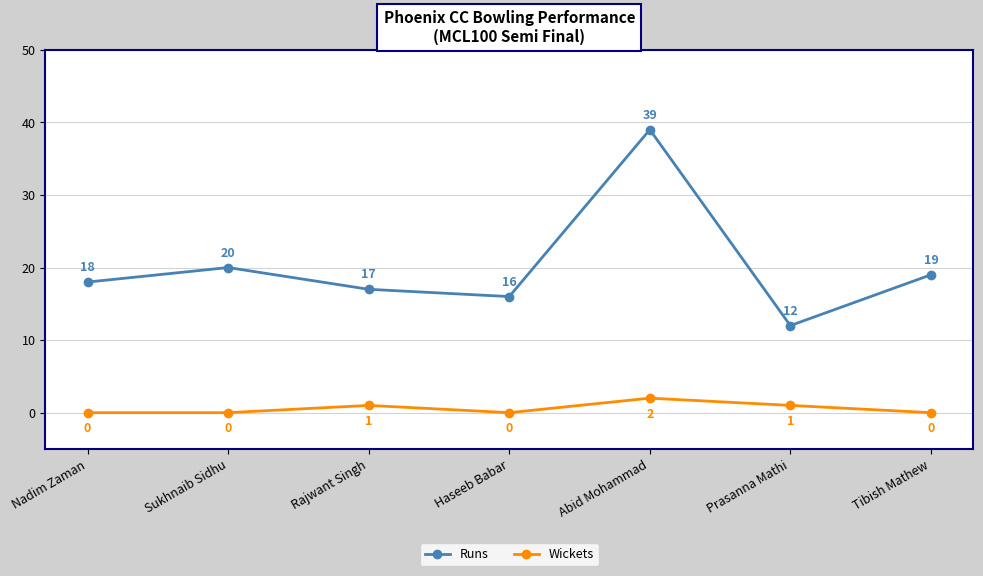

True or false: Wickets and Runs cross at least once.

False